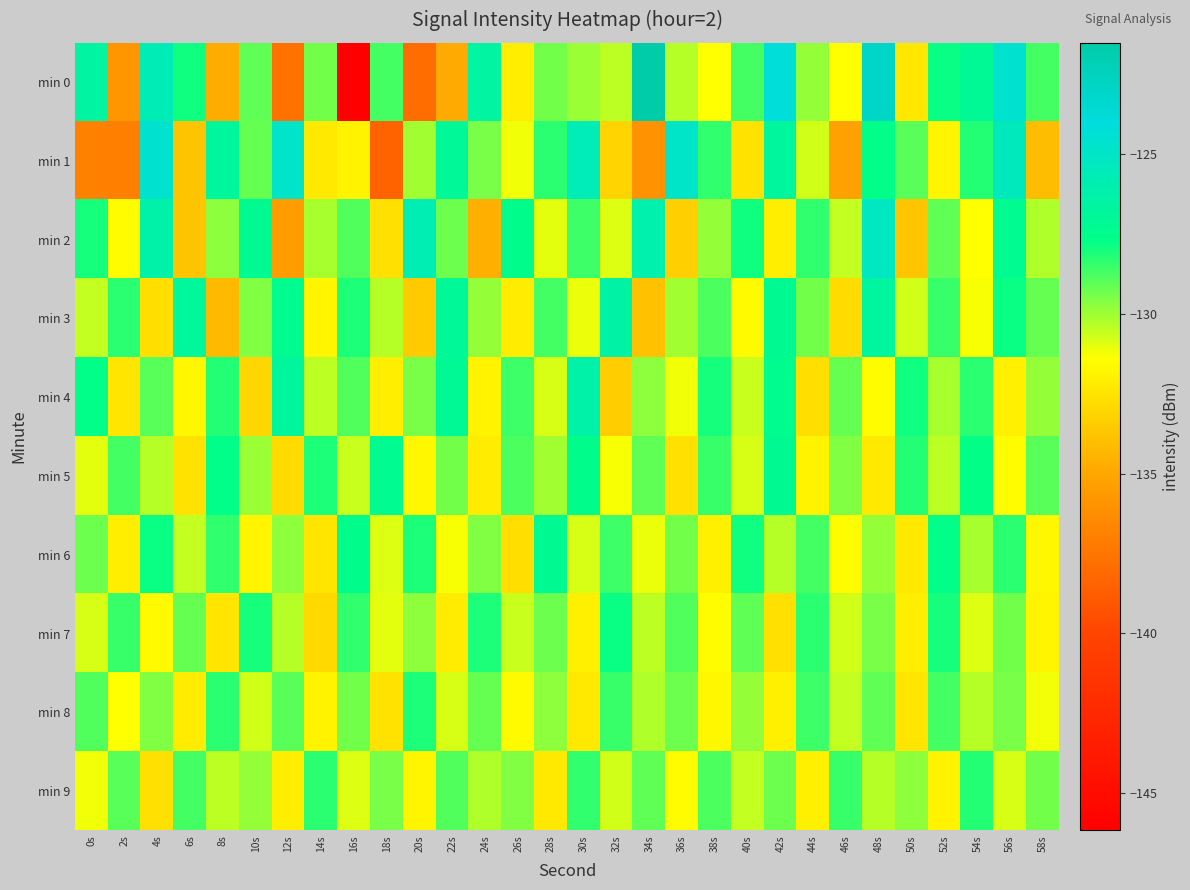

At which category is the sum across all series the highest?

48s